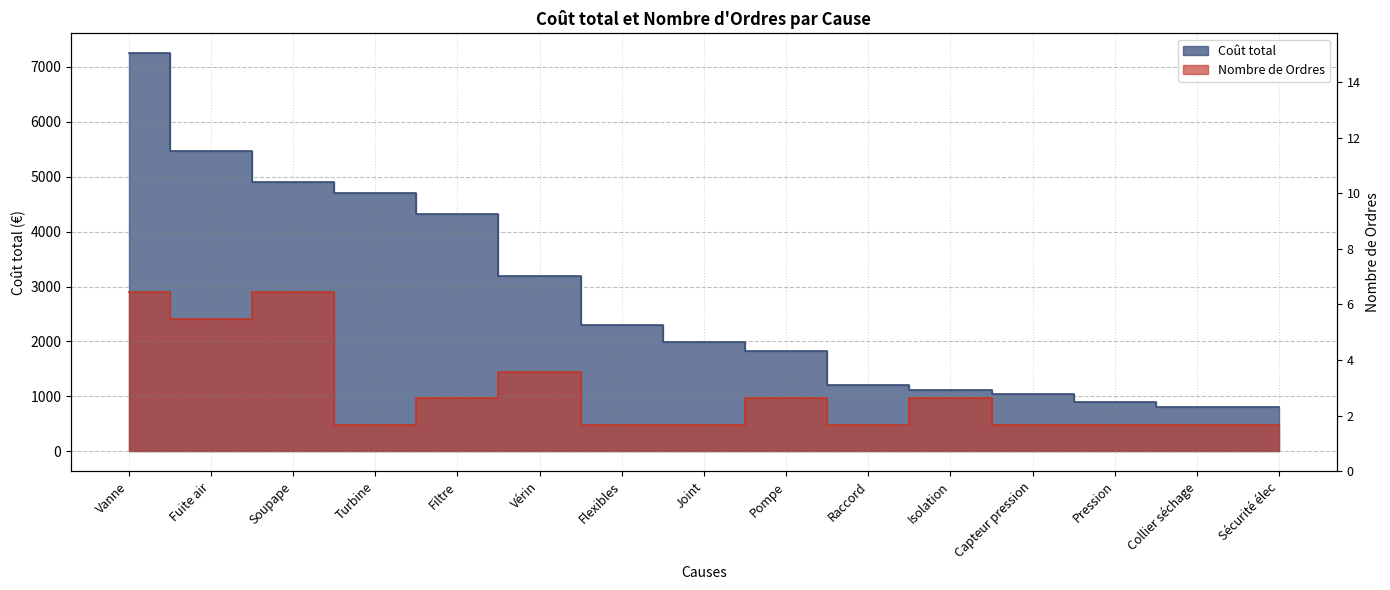

True or false: Coût total has more than 1 points higher than both neighbors.

False